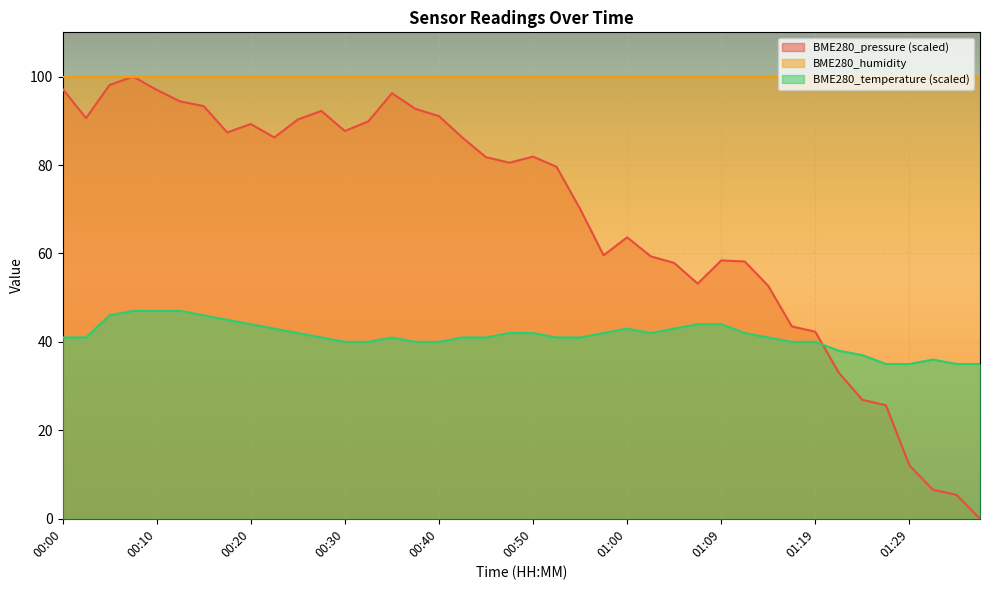

Is it true that BME280_humidity equals 100.0 at 00:20?

True